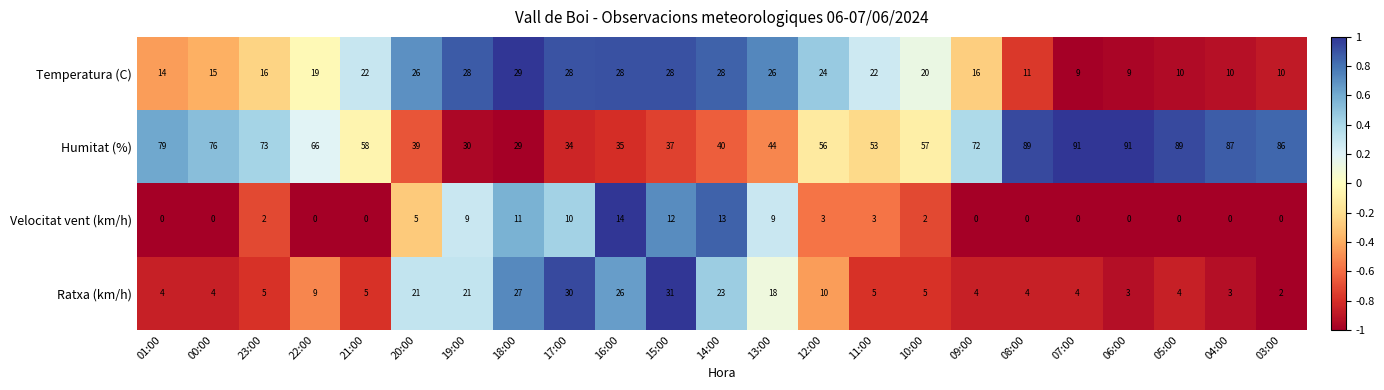

What is the sum of all Ratxa (km/h) values?

268